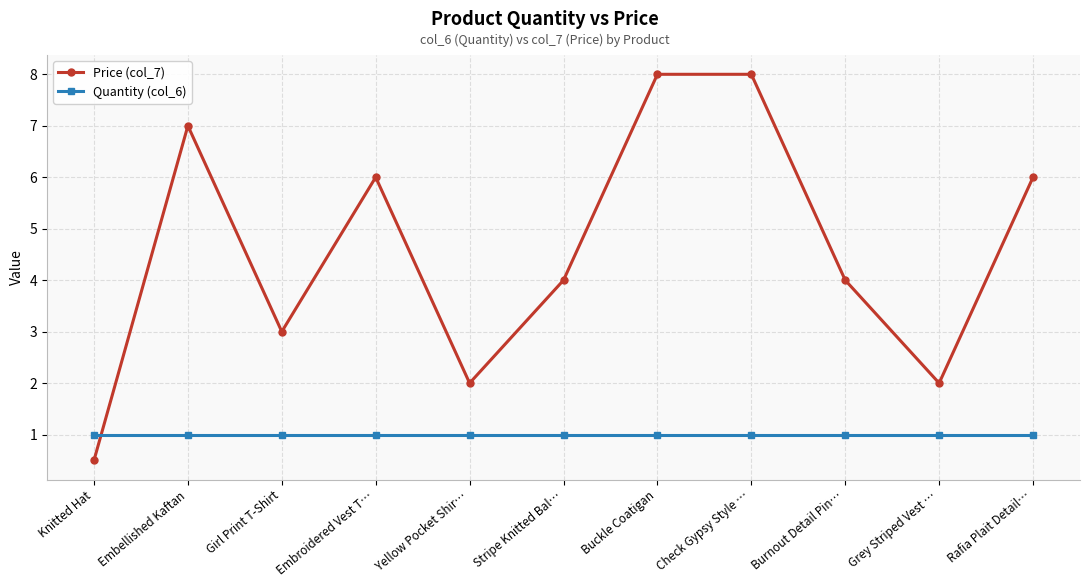

Rank the series at Buckle Coatigan from highest to lowest value.

Price (col_7), Quantity (col_6)